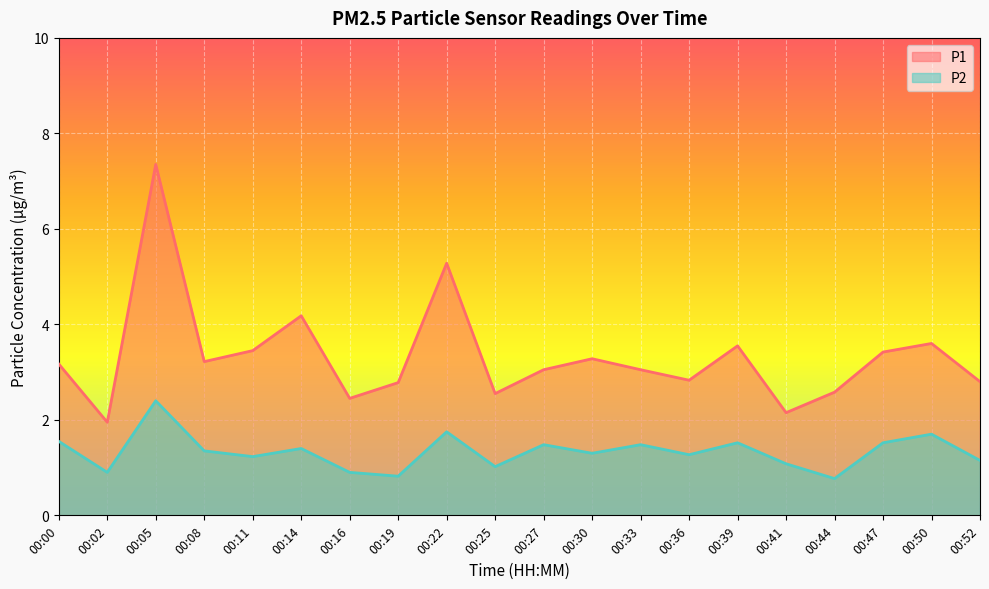

What is the average value of the P1 series?

3.3